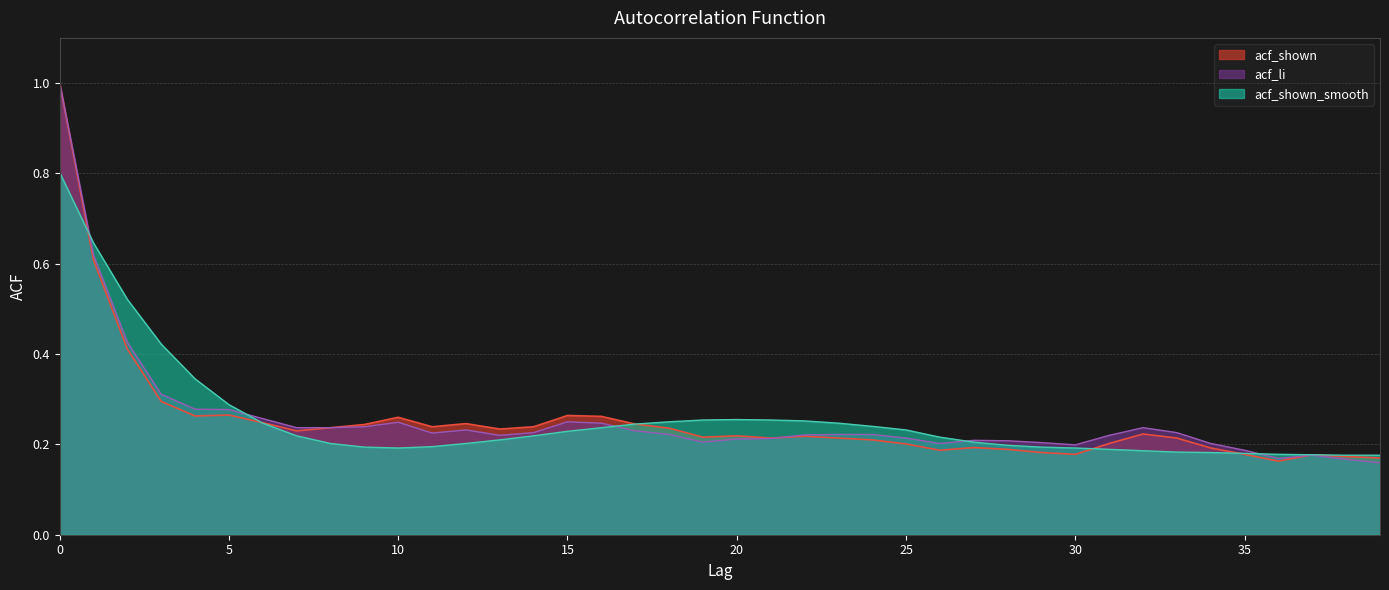

Reading left to right, transcribe all the data shown in this chart.

acf_shown: 0=1.0	1=0.6	2=0.4	3=0.3	4=0.3	5=0.3	6=0.2	7=0.2	8=0.2	9=0.2	10=0.3	11=0.2	12=0.2	13=0.2	14=0.2	15=0.3	16=0.3	17=0.2	18=0.2	19=0.2	20=0.2	21=0.2	22=0.2	23=0.2	24=0.2	25=0.2	26=0.2	27=0.2	28=0.2	29=0.2	30=0.2	31=0.2	32=0.2	33=0.2	34=0.2	35=0.2	36=0.2	37=0.2	38=0.2	39=0.2
acf_li: 0=1.0	1=0.6	2=0.4	3=0.3	4=0.3	5=0.3	6=0.3	7=0.2	8=0.2	9=0.2	10=0.2	11=0.2	12=0.2	13=0.2	14=0.2	15=0.2	16=0.2	17=0.2	18=0.2	19=0.2	20=0.2	21=0.2	22=0.2	23=0.2	24=0.2	25=0.2	26=0.2	27=0.2	28=0.2	29=0.2	30=0.2	31=0.2	32=0.2	33=0.2	34=0.2	35=0.2	36=0.2	37=0.2	38=0.2	39=0.2
acf_shown_smooth: 0=0.8	1=0.6	2=0.5	3=0.4	4=0.3	5=0.3	6=0.2	7=0.2	8=0.2	9=0.2	10=0.2	11=0.2	12=0.2	13=0.2	14=0.2	15=0.2	16=0.2	17=0.2	18=0.2	19=0.3	20=0.3	21=0.3	22=0.3	23=0.2	24=0.2	25=0.2	26=0.2	27=0.2	28=0.2	29=0.2	30=0.2	31=0.2	32=0.2	33=0.2	34=0.2	35=0.2	36=0.2	37=0.2	38=0.2	39=0.2